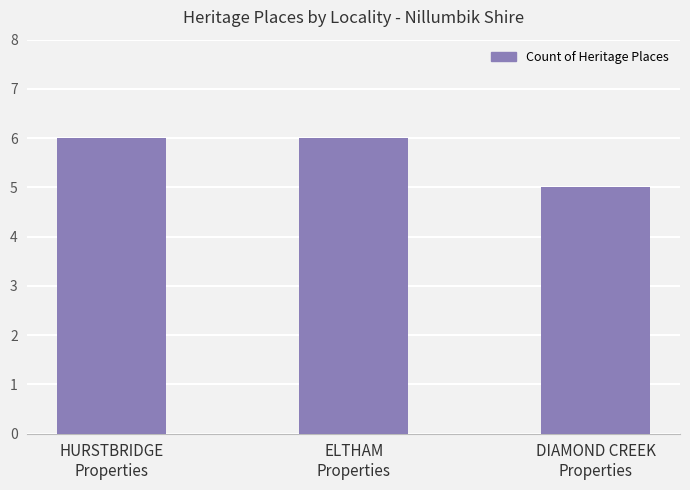

Count the values in the range 5 to 6.

3